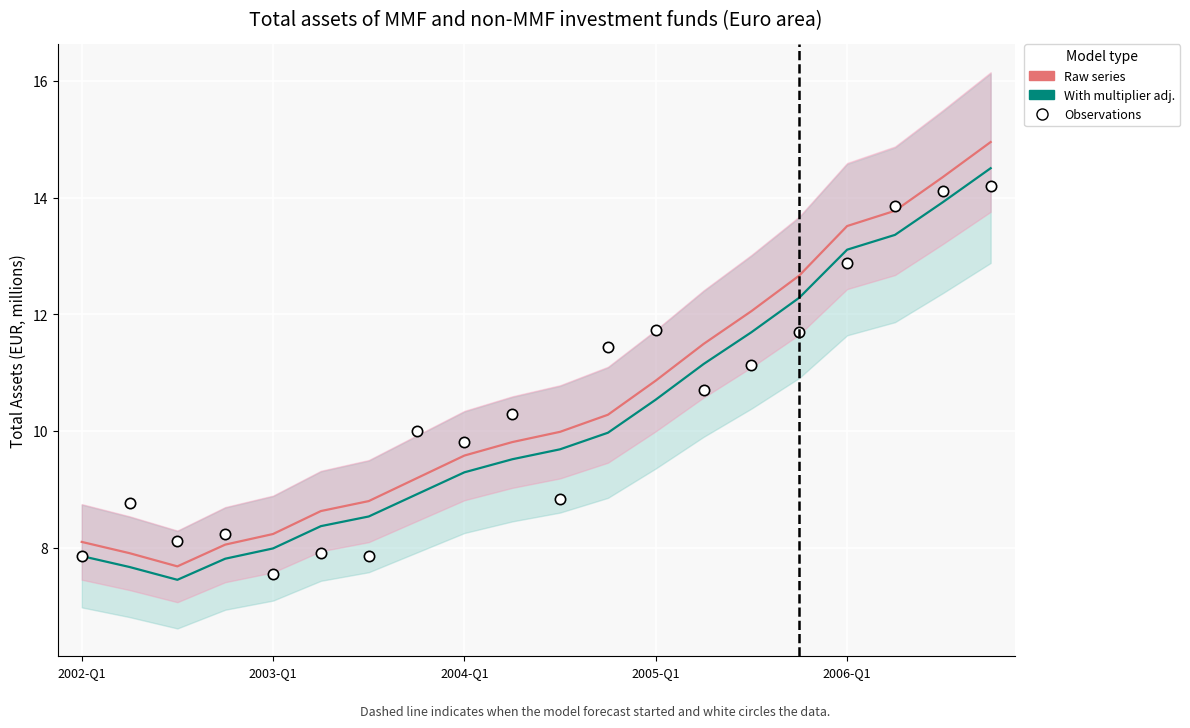

Which series reaches the maximum Y coordinate?

Raw series